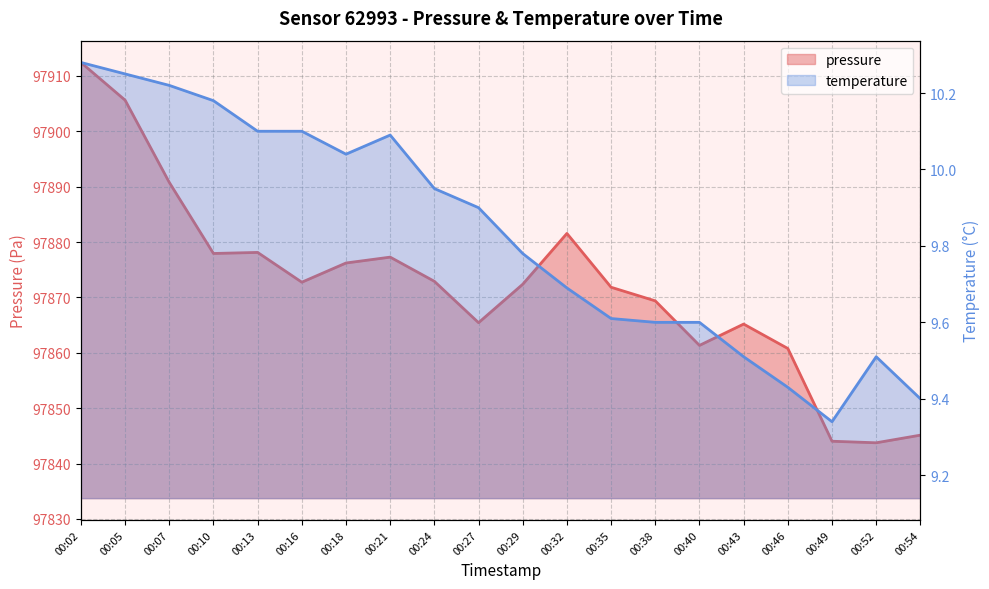

Which category has the lowest value in the pressure series?

00:52